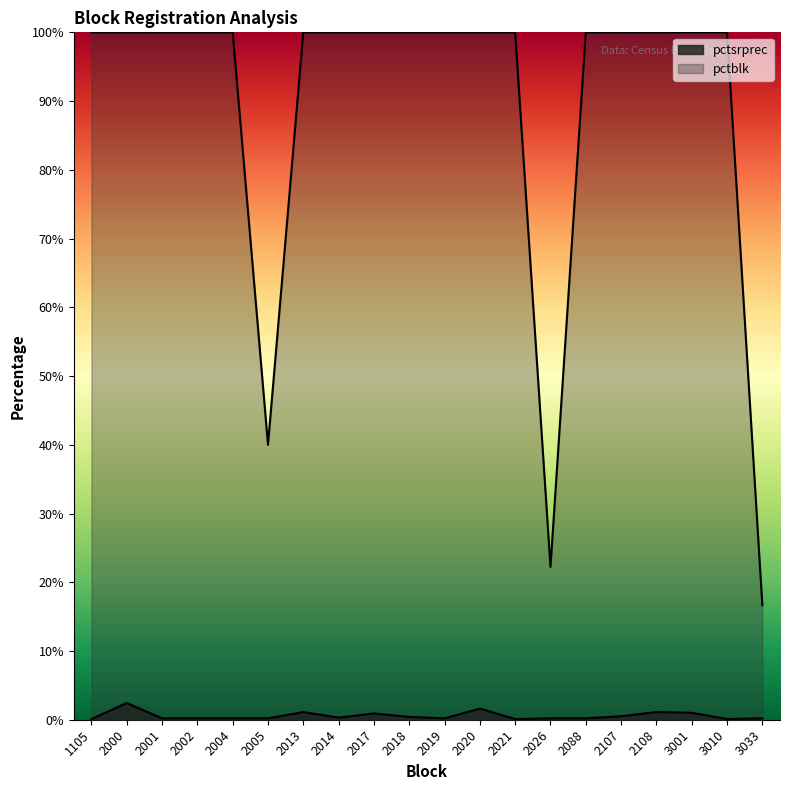

What are all the series names shown in the legend?

pctsrprec, pctblk